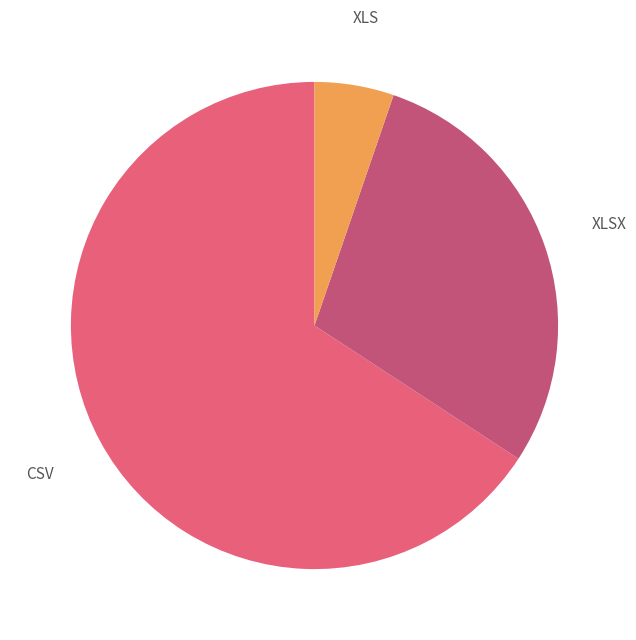

What percentage is the XLSX slice, to the nearest percent?

29%